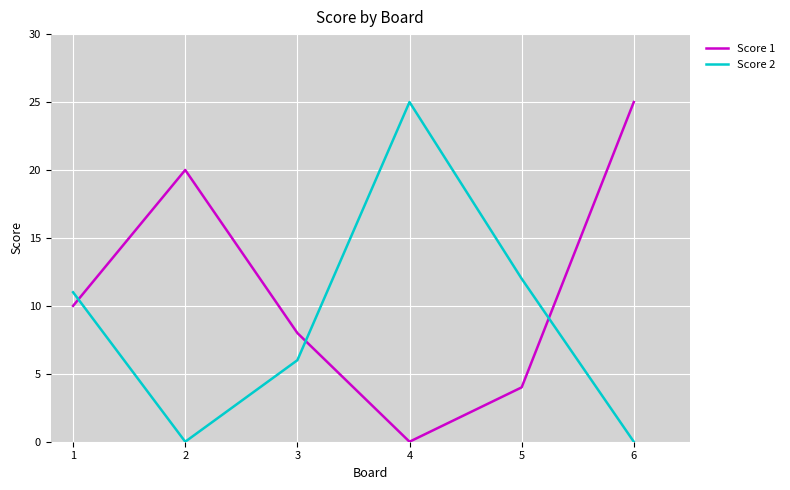

The value of Score 1 at 6 is 25. True or false?

True